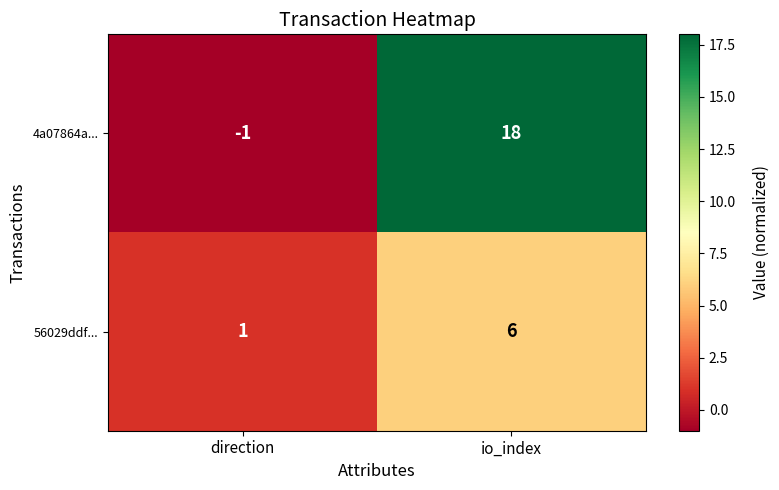

The value of 4a07864a... at direction is -1. True or false?

True